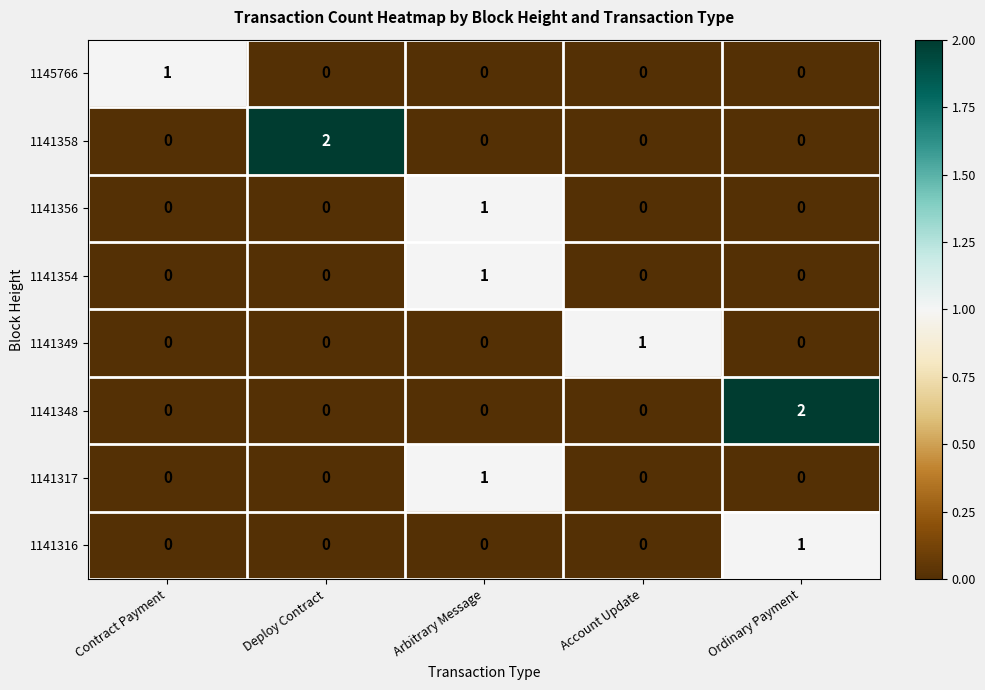

Which series changed the most between Deploy Contract and Account Update?

1141358